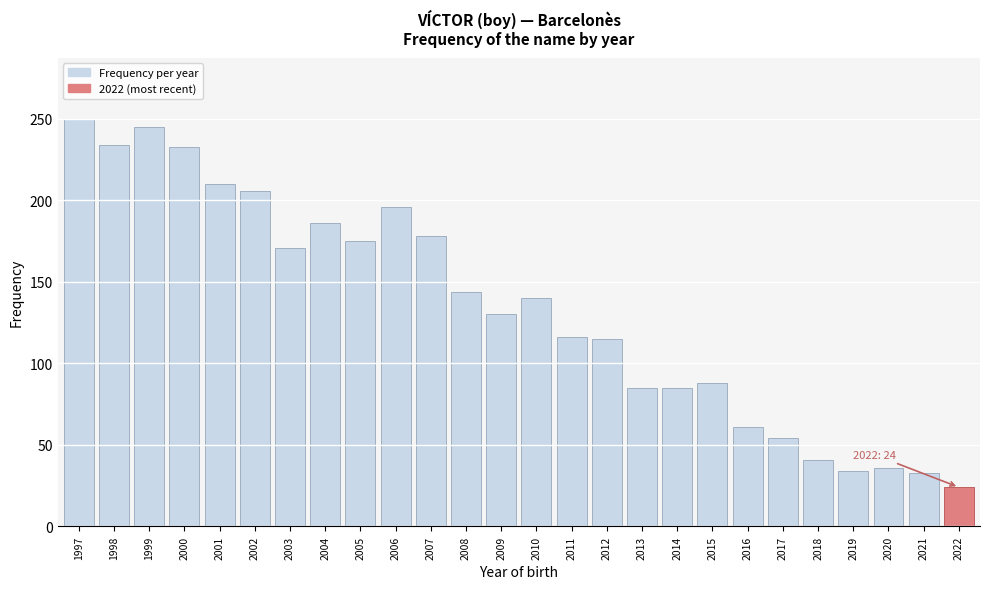

Between 2016 and 1997, which is larger?

1997